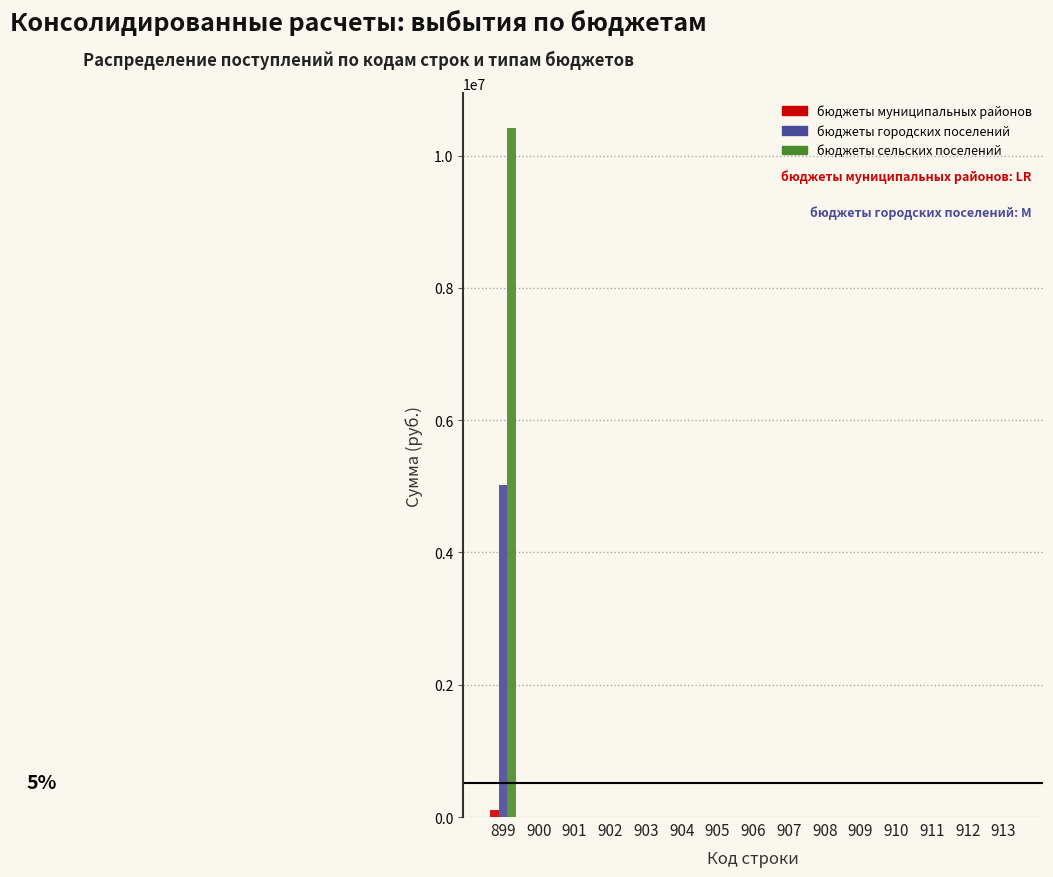

What is the highest value of the бюджеты городских поселений series?

5017692